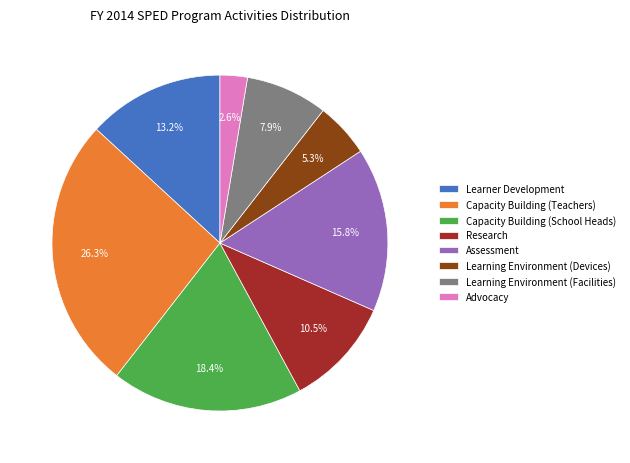

What percentage is NOT represented by Capacity Building (School Heads)?

81.6%